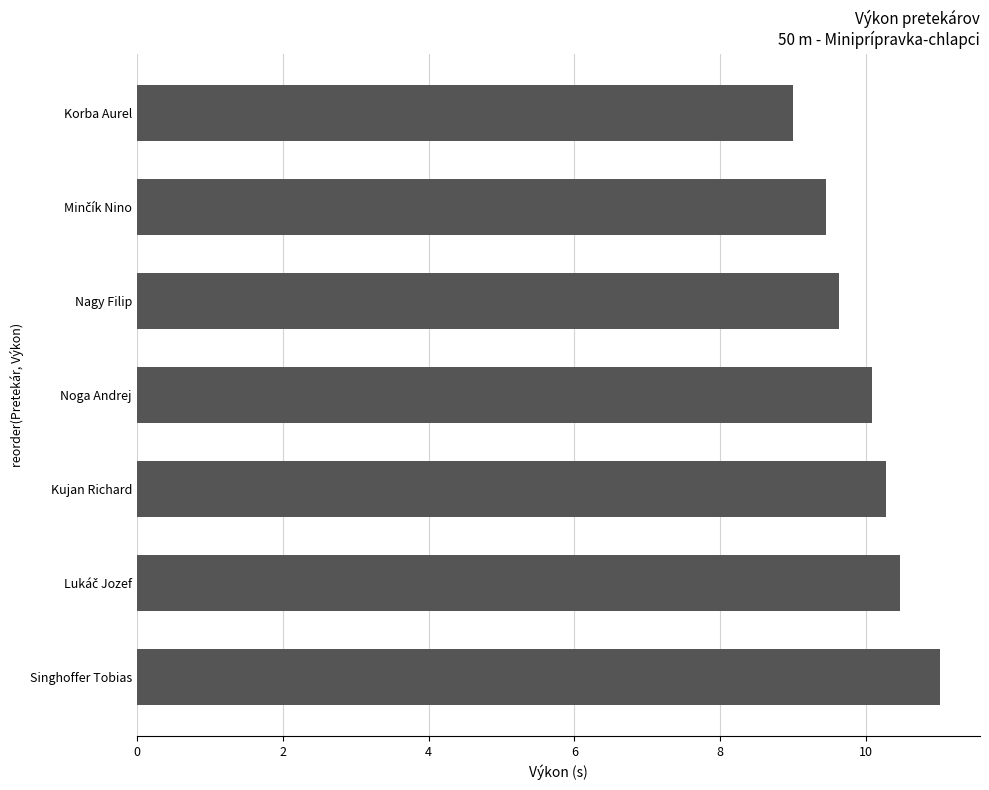

How many bars are there in total?

7